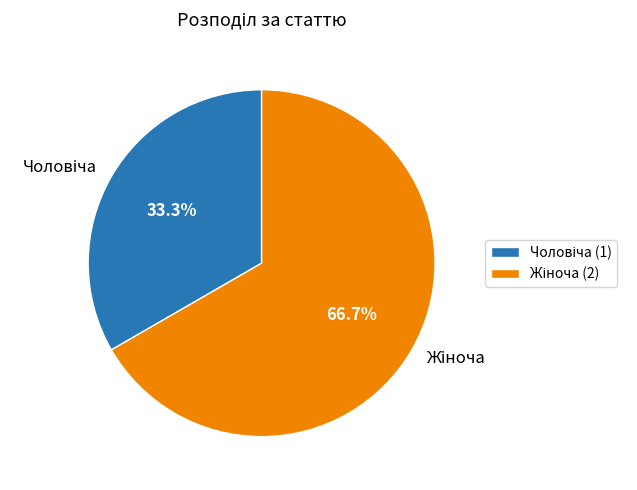

Is there any slice that represents more than half of the pie?

Yes